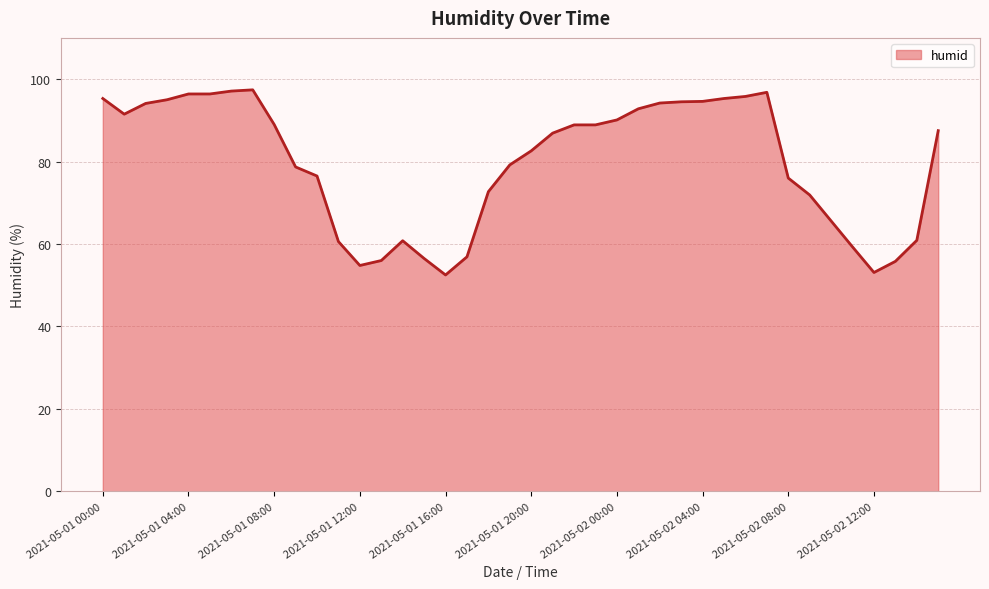

What is the smallest value displayed?

52.5